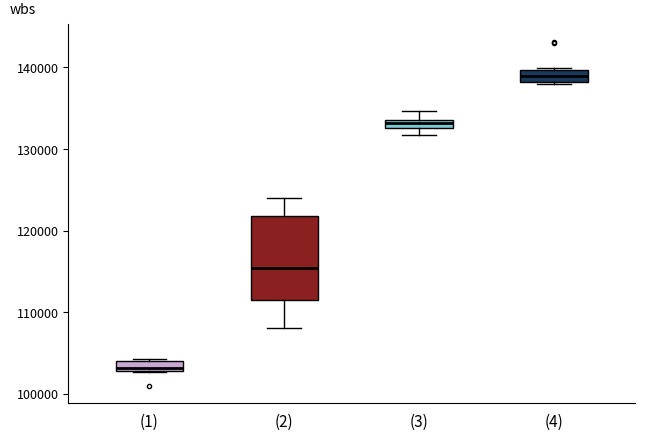

Which box is the tallest, from its lower edge to its upper edge?

(2)